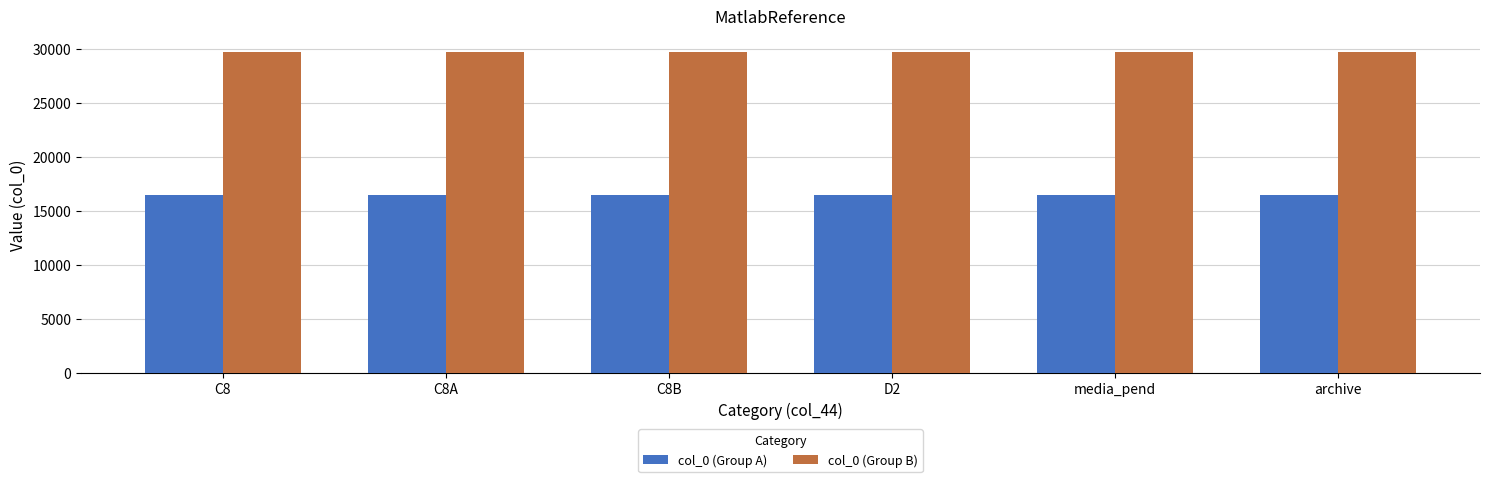

Reading left to right, transcribe all the data shown in this chart.

col_0 (Group A): 16511	16511	16511	16511	16511	16511
col_0 (Group B): 29719	29719	29719	29719	29719	29719